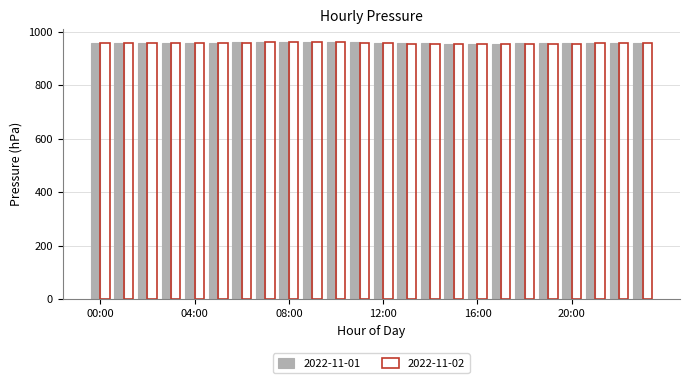

Are the bars horizontal?

No